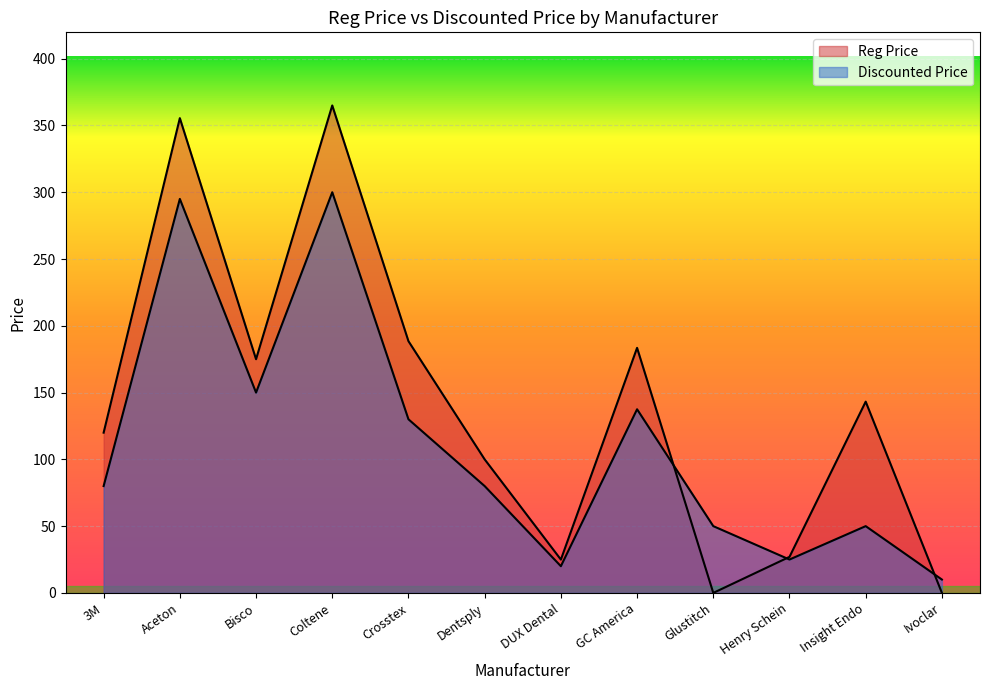

True or false: Discounted Price has more than 2 points higher than both neighbors.

True